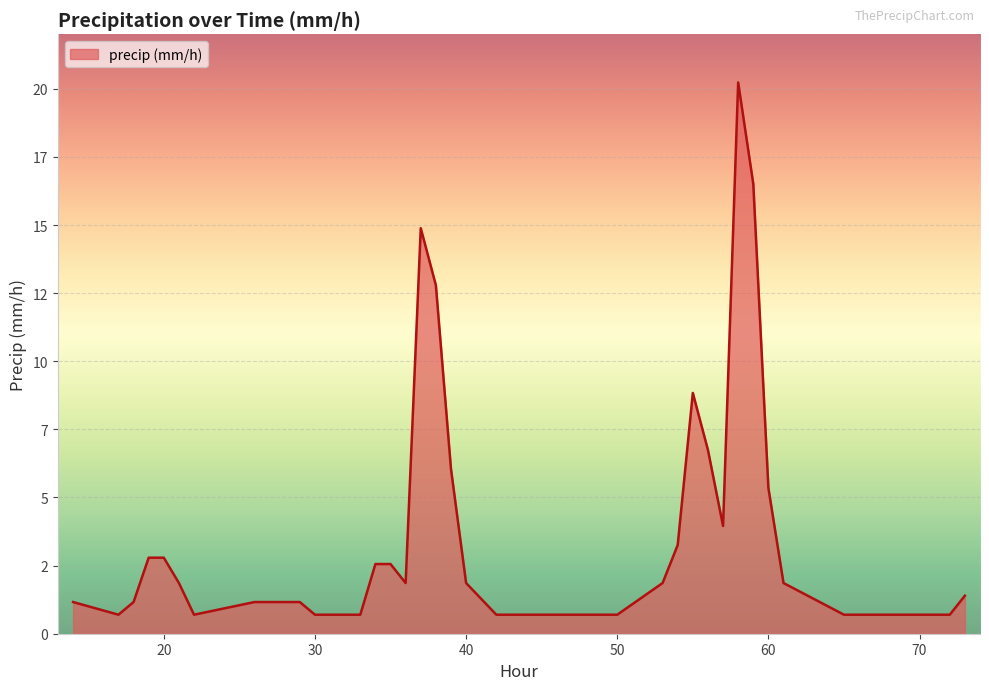

True or false: the data has more than 1 interior local peaks.

True